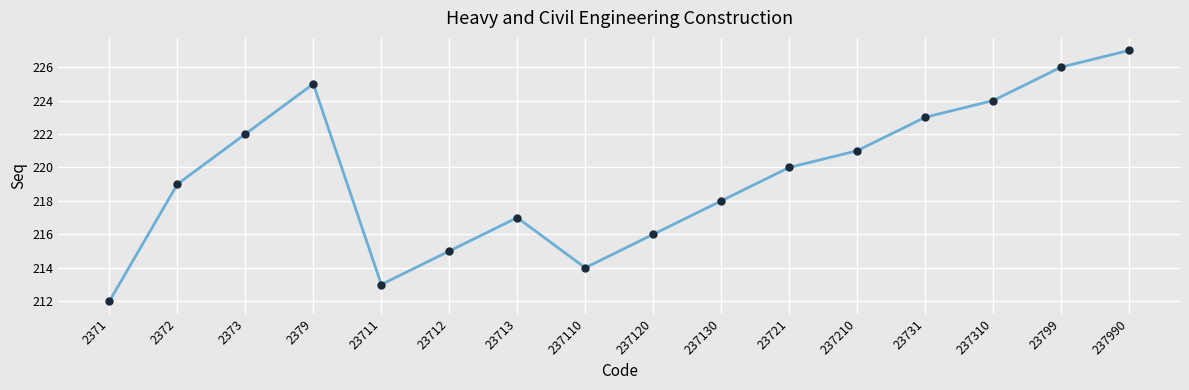

At which category does the chart reach its peak across all series?

237990